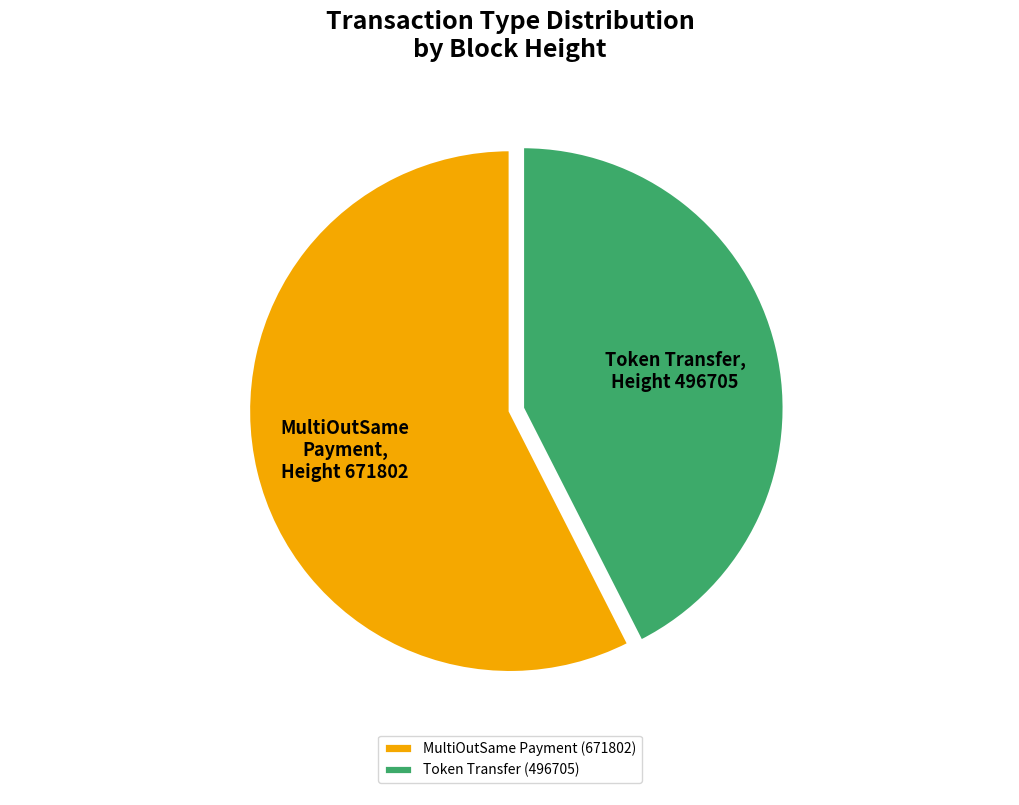

True or false: Token Transfer accounts for 43% of the total.

True